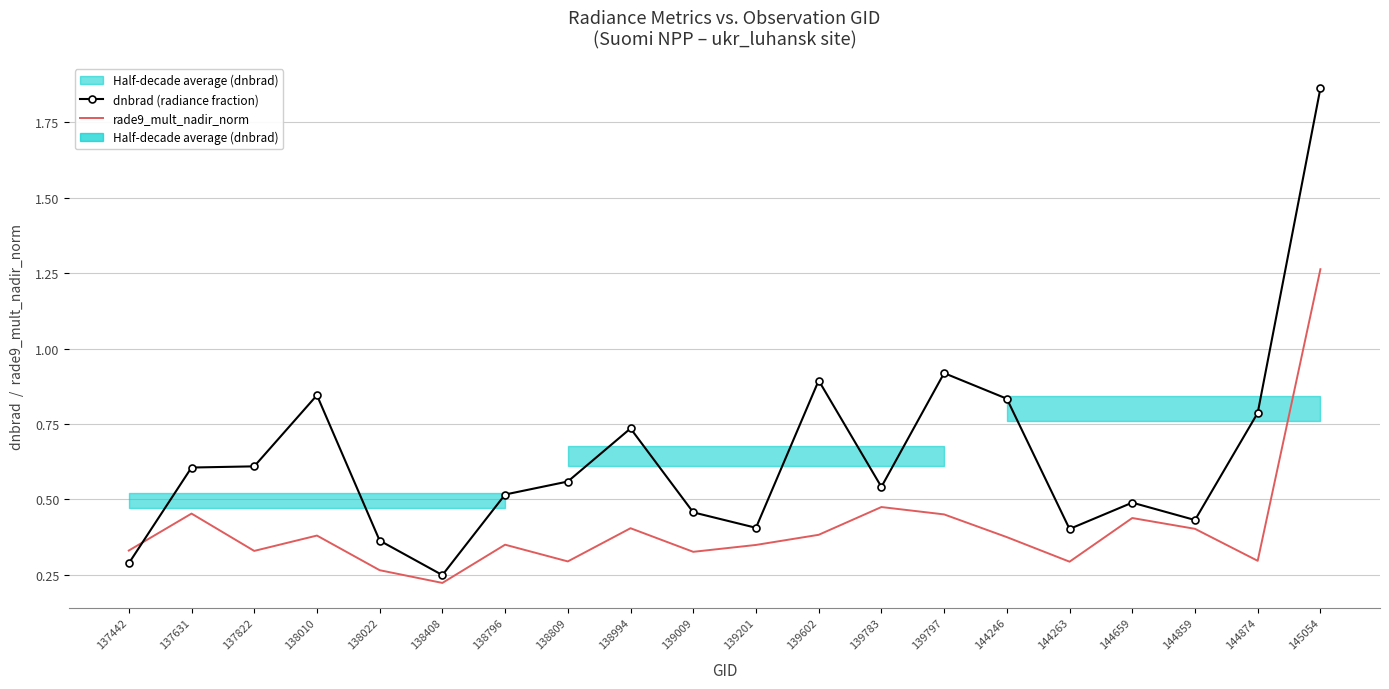

Is the value of dnbrad (radiance fraction) at 144874 greater than the value of rade9_mult_nadir_norm at 138022?

Yes